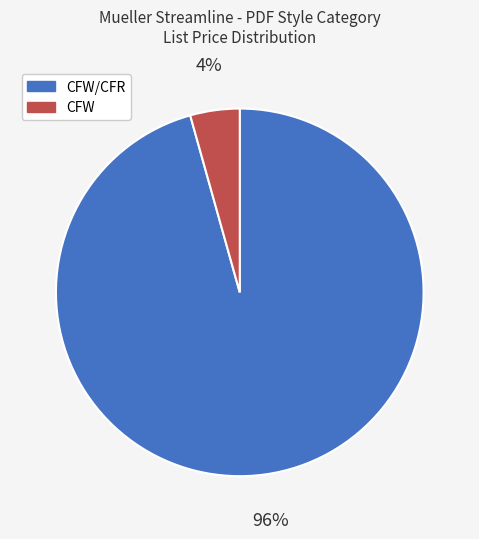

Is there any slice that represents more than half of the pie?

Yes